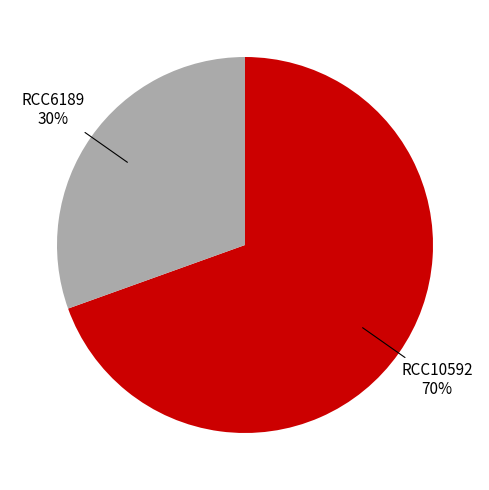

The RCC6189 slice represents 30% of the pie. True or false?

True